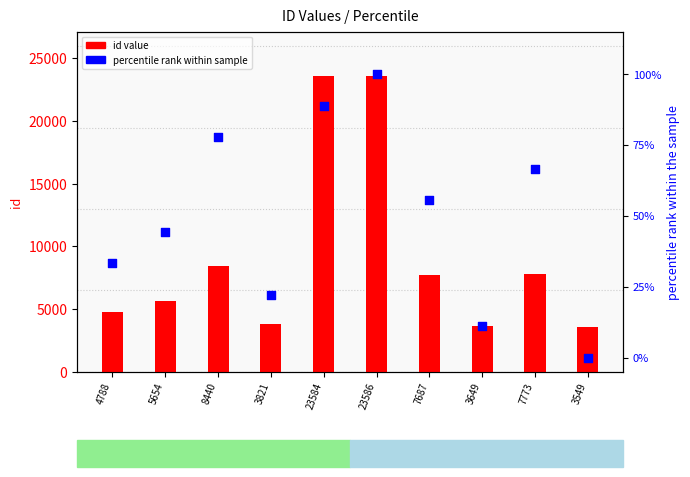

At how many categories does at least one series exceed 11760?

2